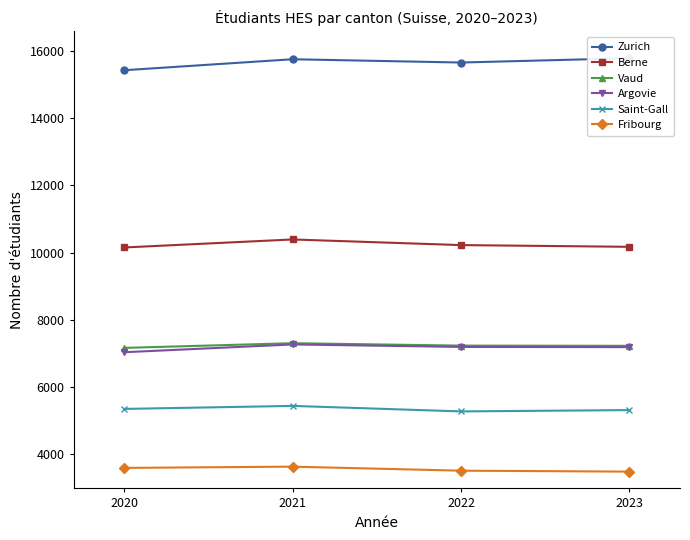

How many interior local peaks does the Saint-Gall series have?

1